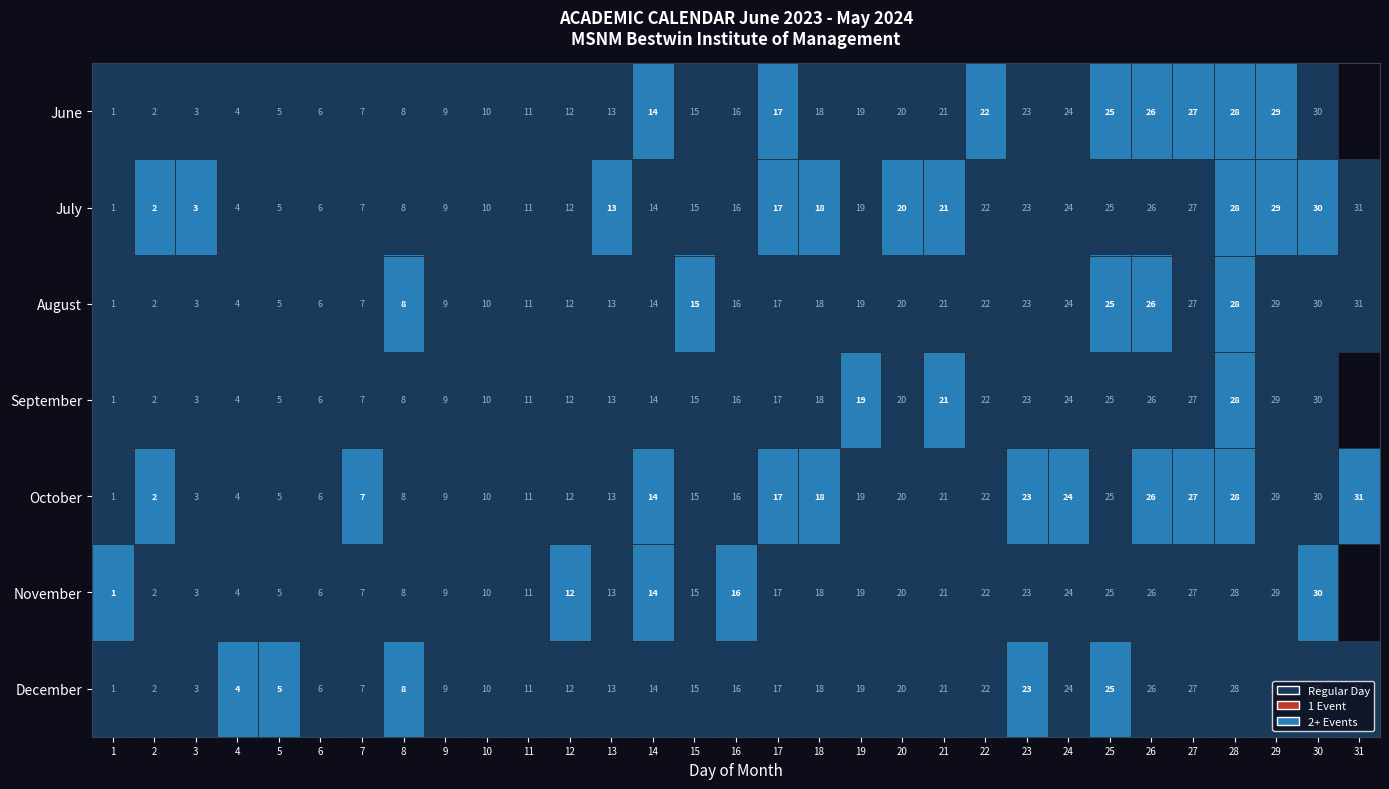

Is it true that October equals 15 at 15?

True